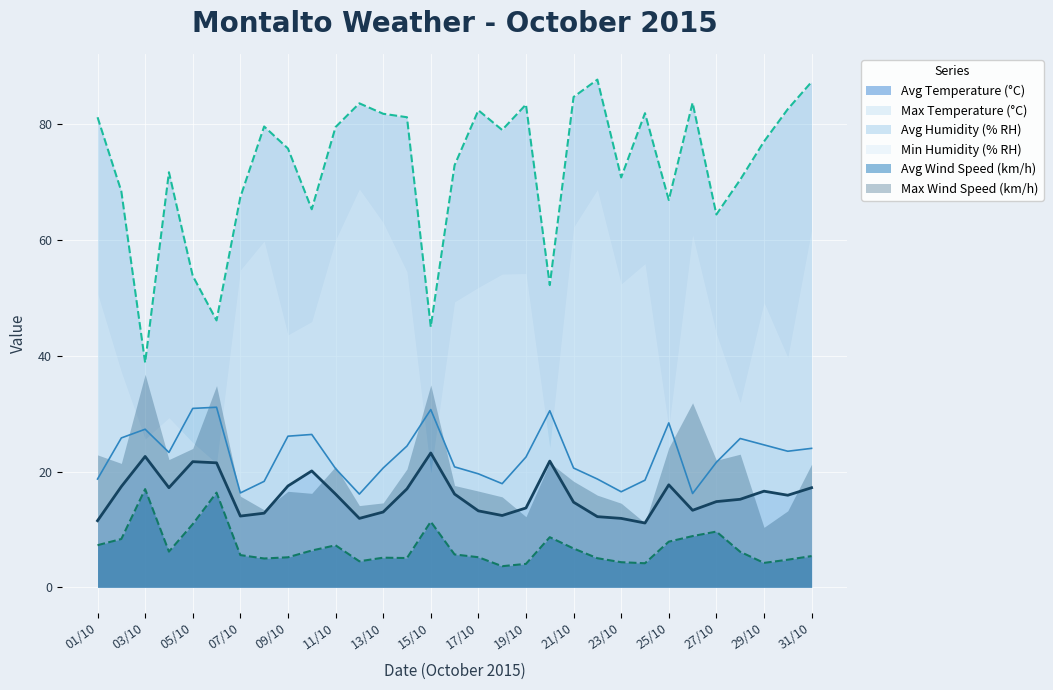

Where is the first local maximum for Max Temperature (°C)?

03/10